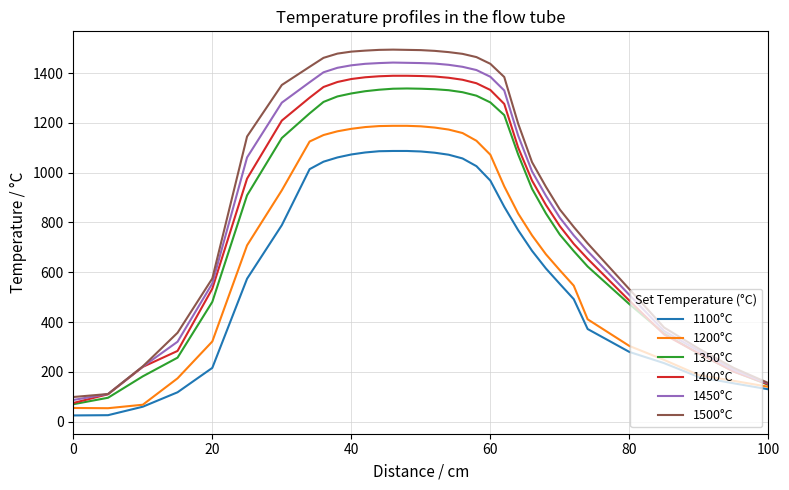

The value of 1200°C at 0 is 55. True or false?

True